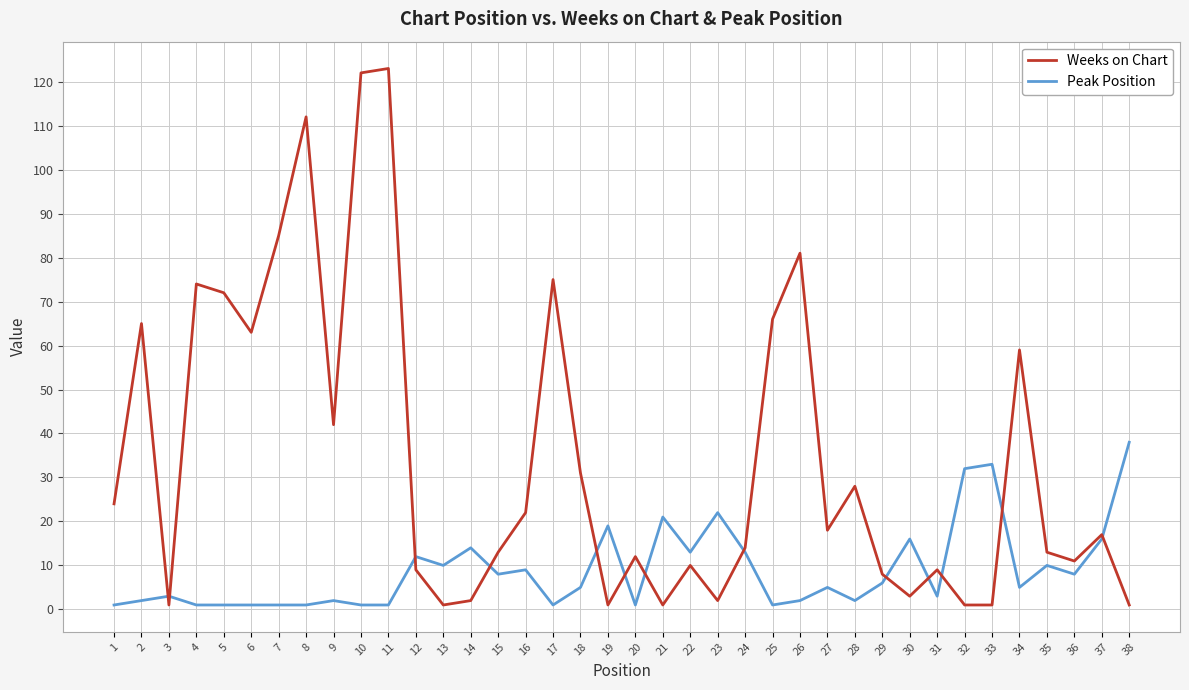

Which series has the largest range (max minus min)?

Weeks on Chart